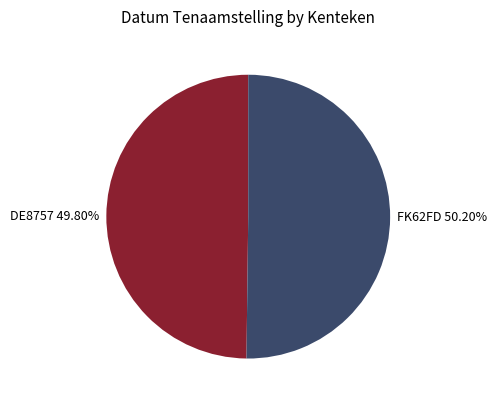

True or false: FK62FD accounts for 50% of the total.

True